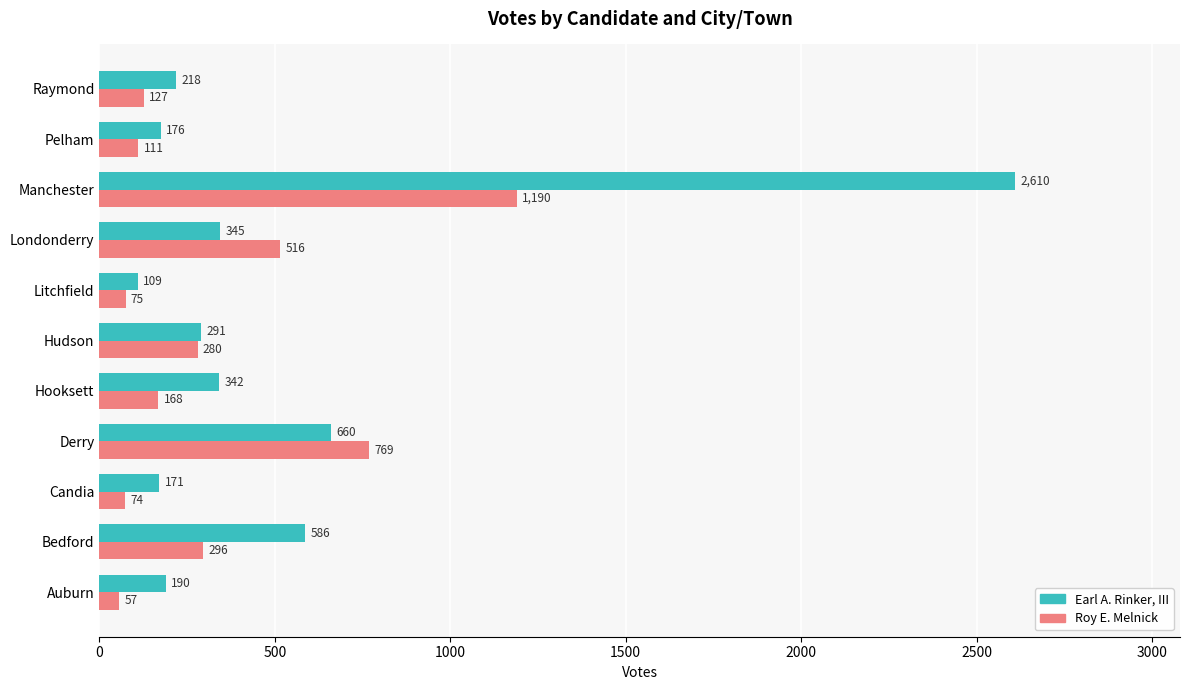

Which series has the largest range (max minus min)?

Earl A. Rinker, III